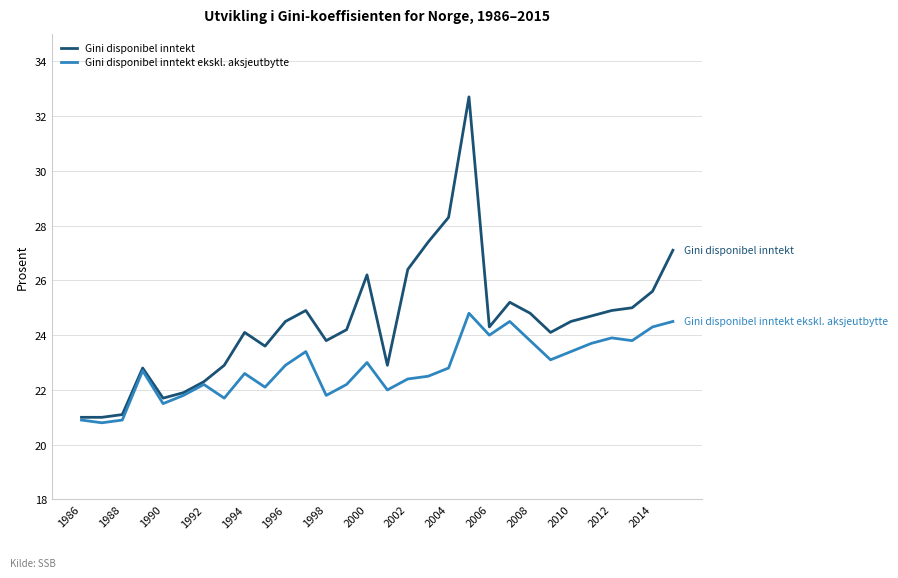

Does the chart display data point markers on the line(s)?

No